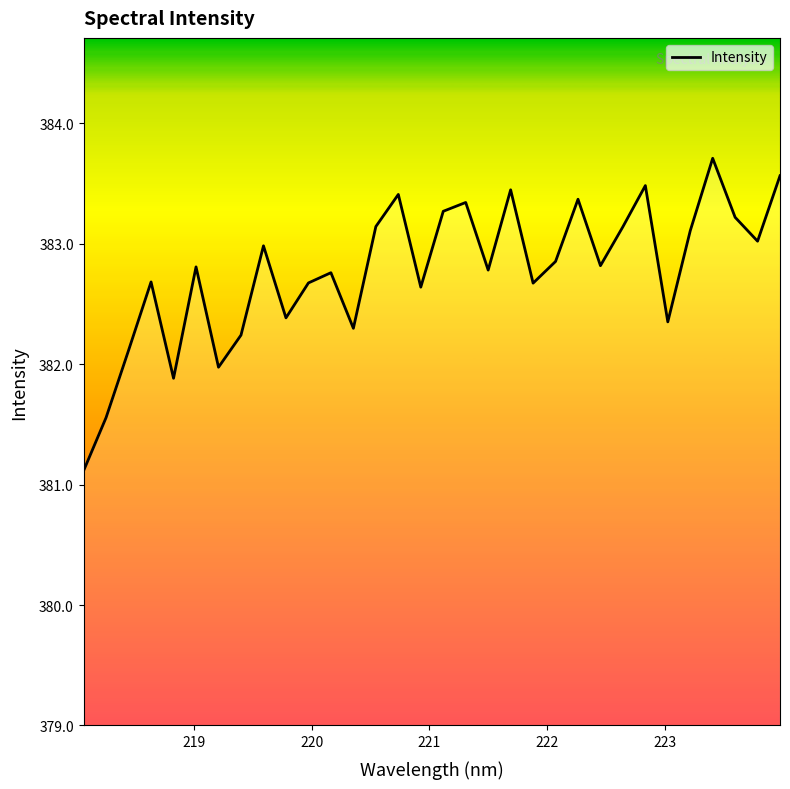

What is the maximum value shown in the chart?

383.7